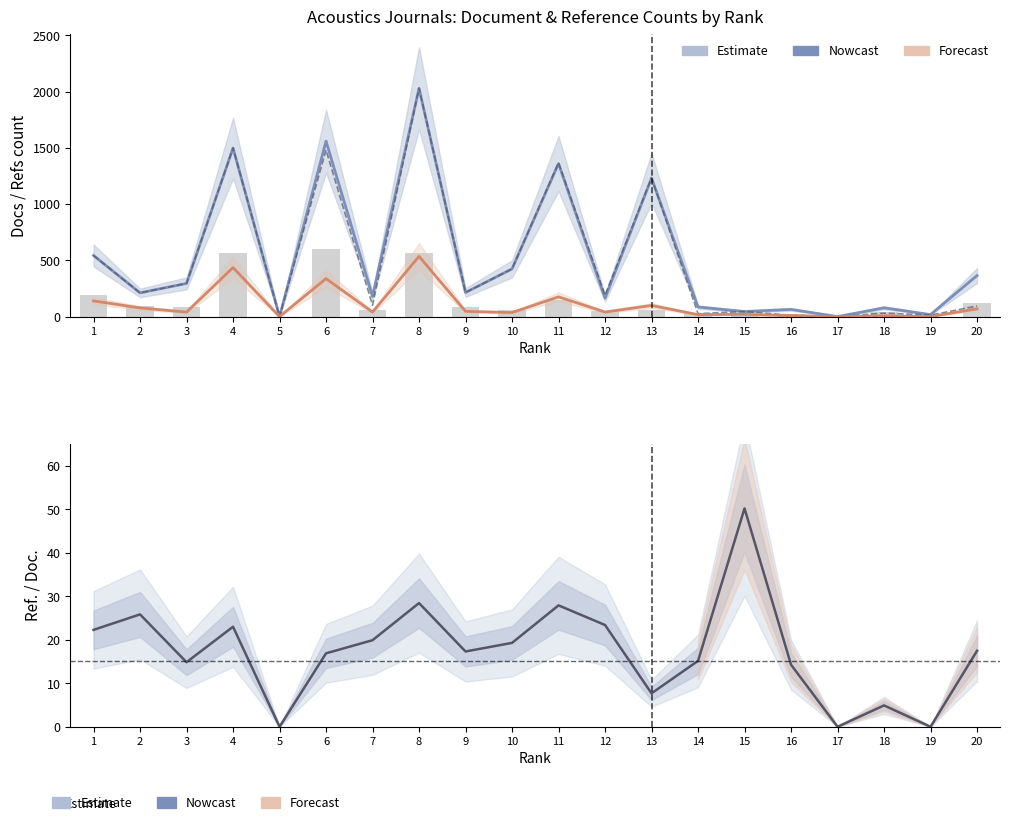

Which series changed the most between 19 and 20?

Total Docs. (3years)